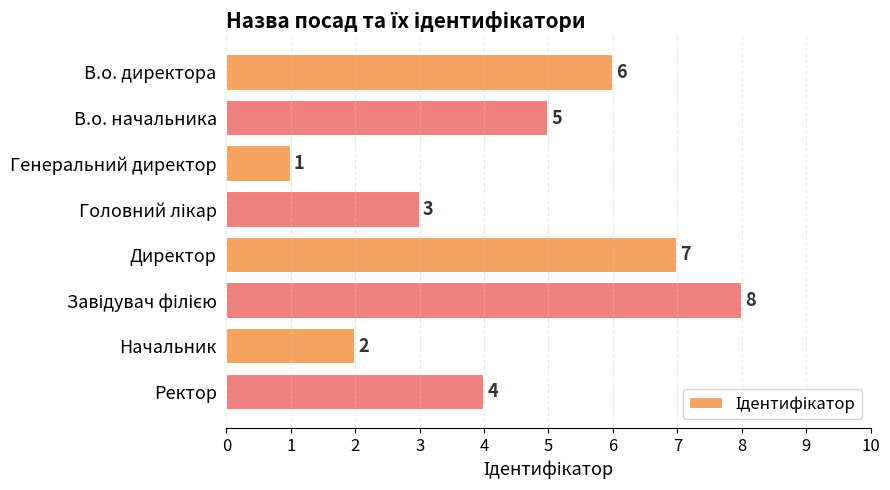

What is the greatest value displayed?

8